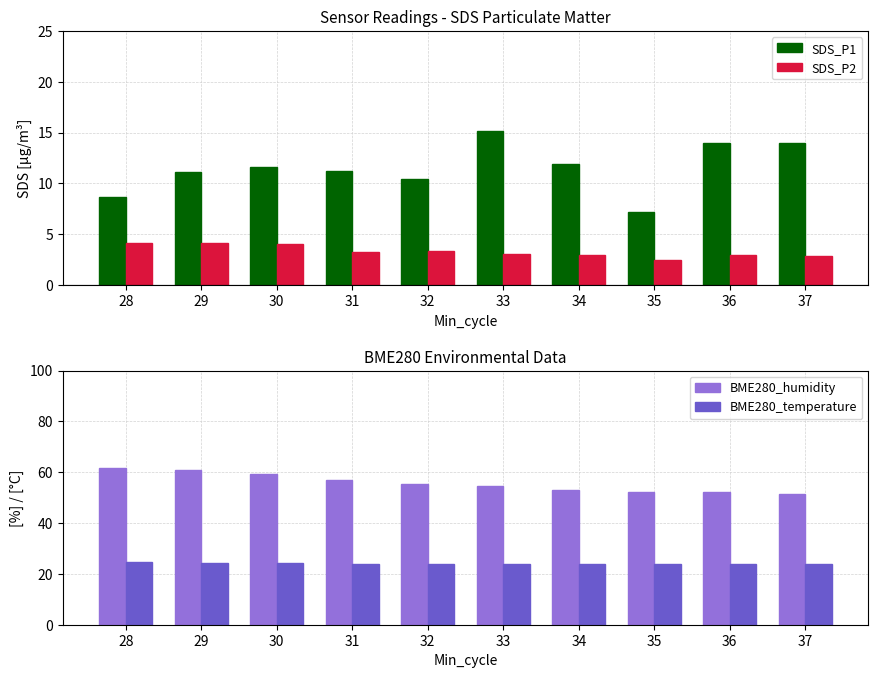

What is the difference between the second highest and minimum values in the BME280_temperature series?

0.6